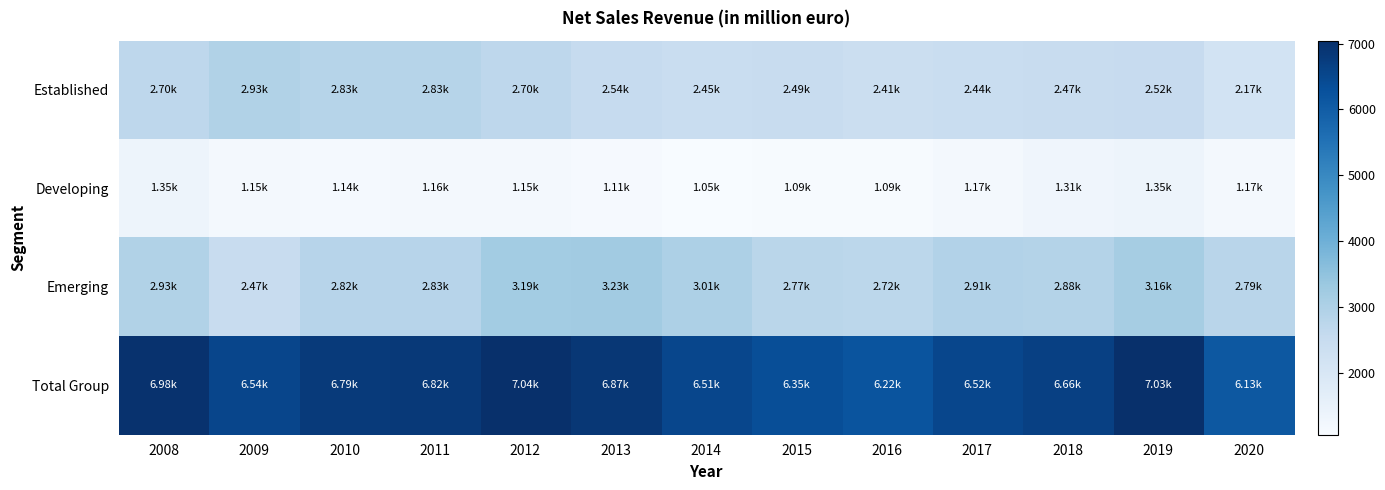

How many categories are shown in the chart?

13